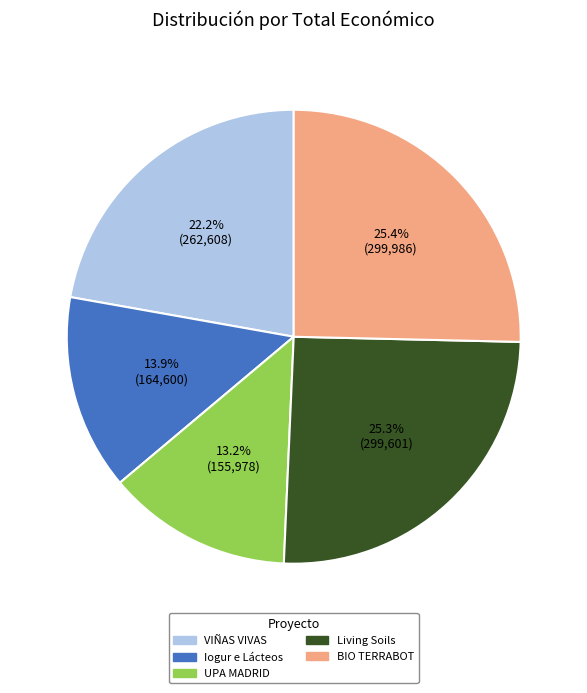

Which category has the smallest portion of the pie?

UPA MADRID